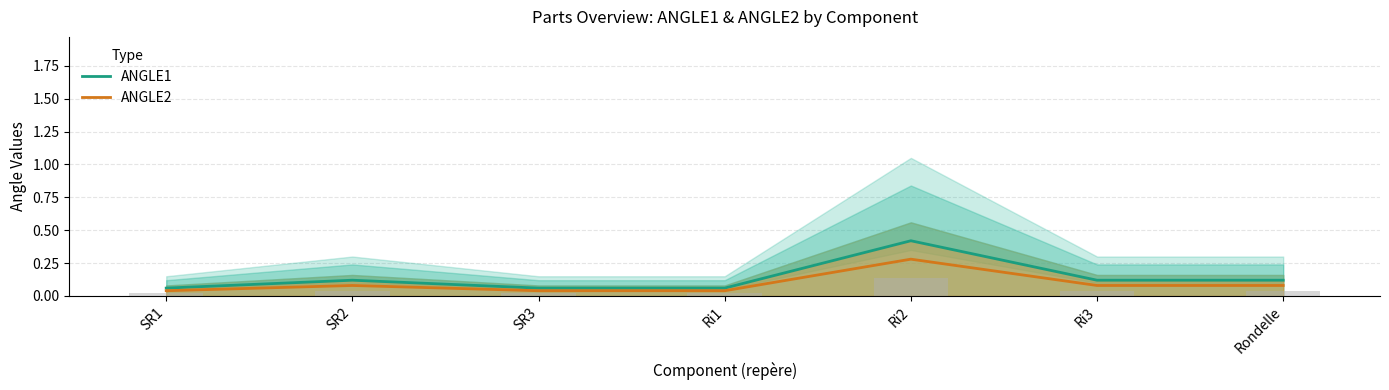

Count the number of data series in this chart.

2